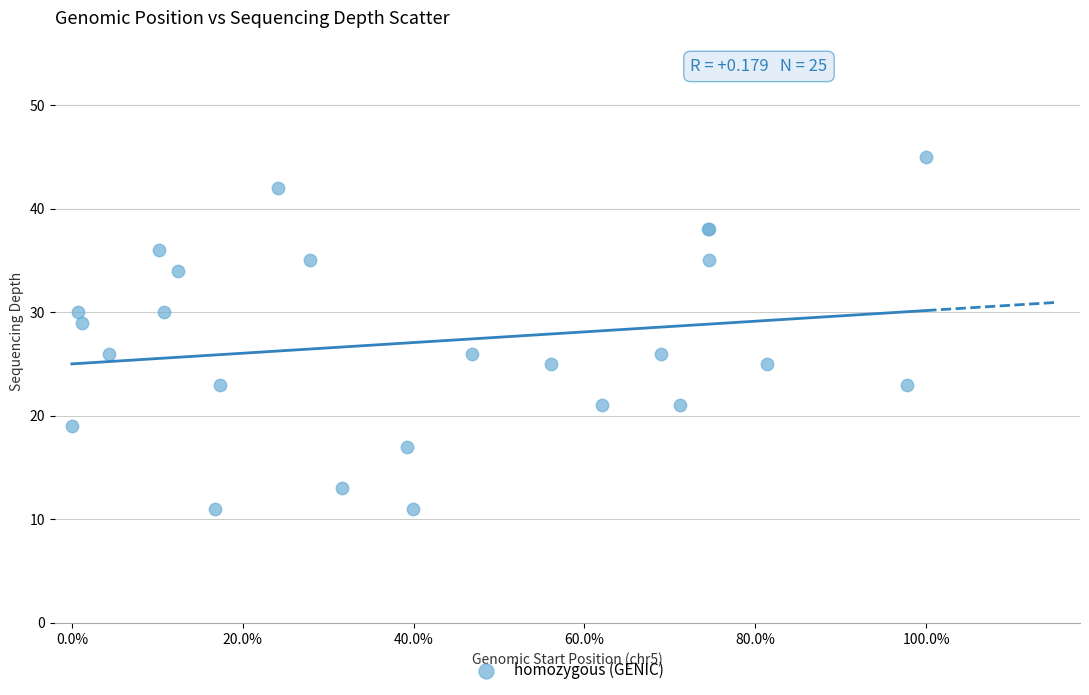

What Y value in the scatter plot is closest to 28?

29